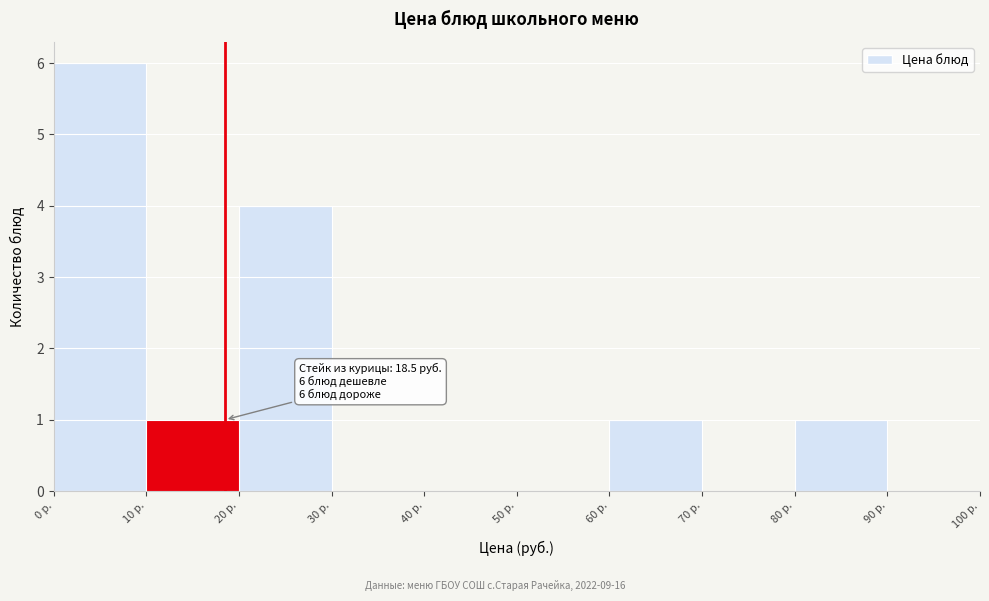

Over which range of the x-axis is the bar tallest?

0 to 10